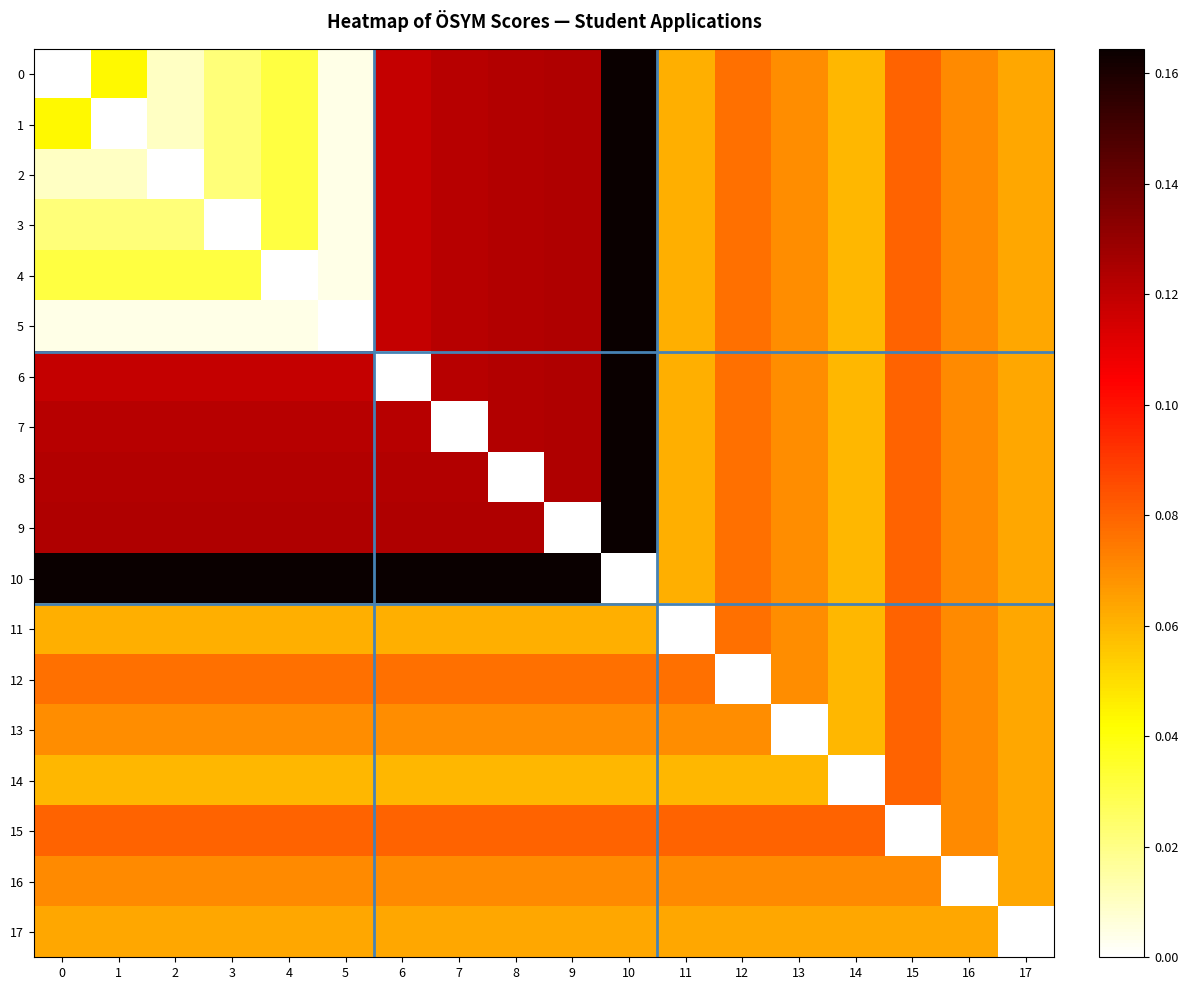

How many data points does each series have?

18